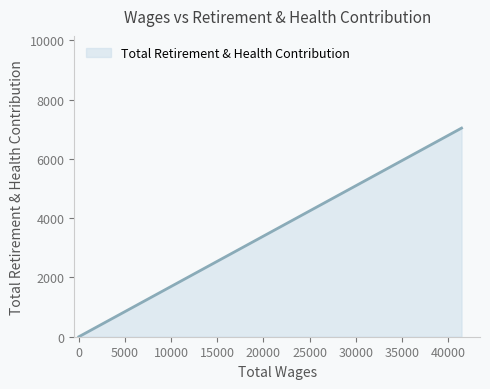

The value at 0.0 is 0. True or false?

True